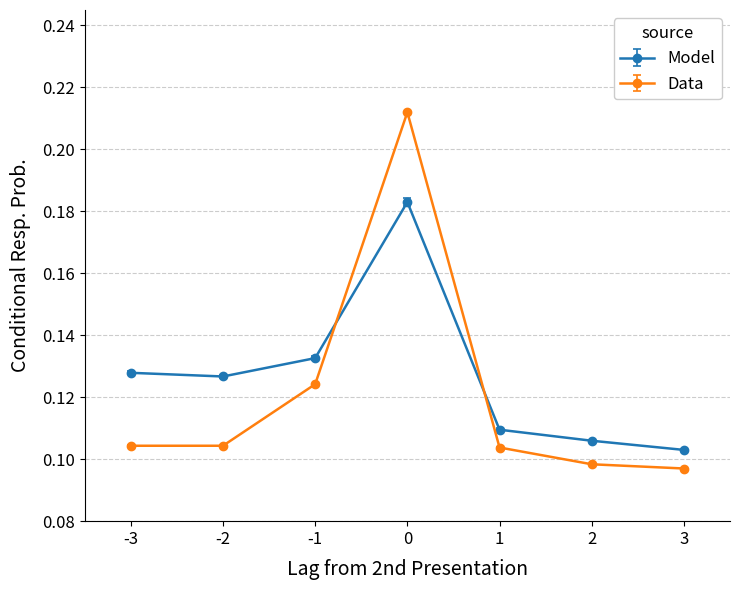

True or false: Data has a value of 0.1 at 1.

True